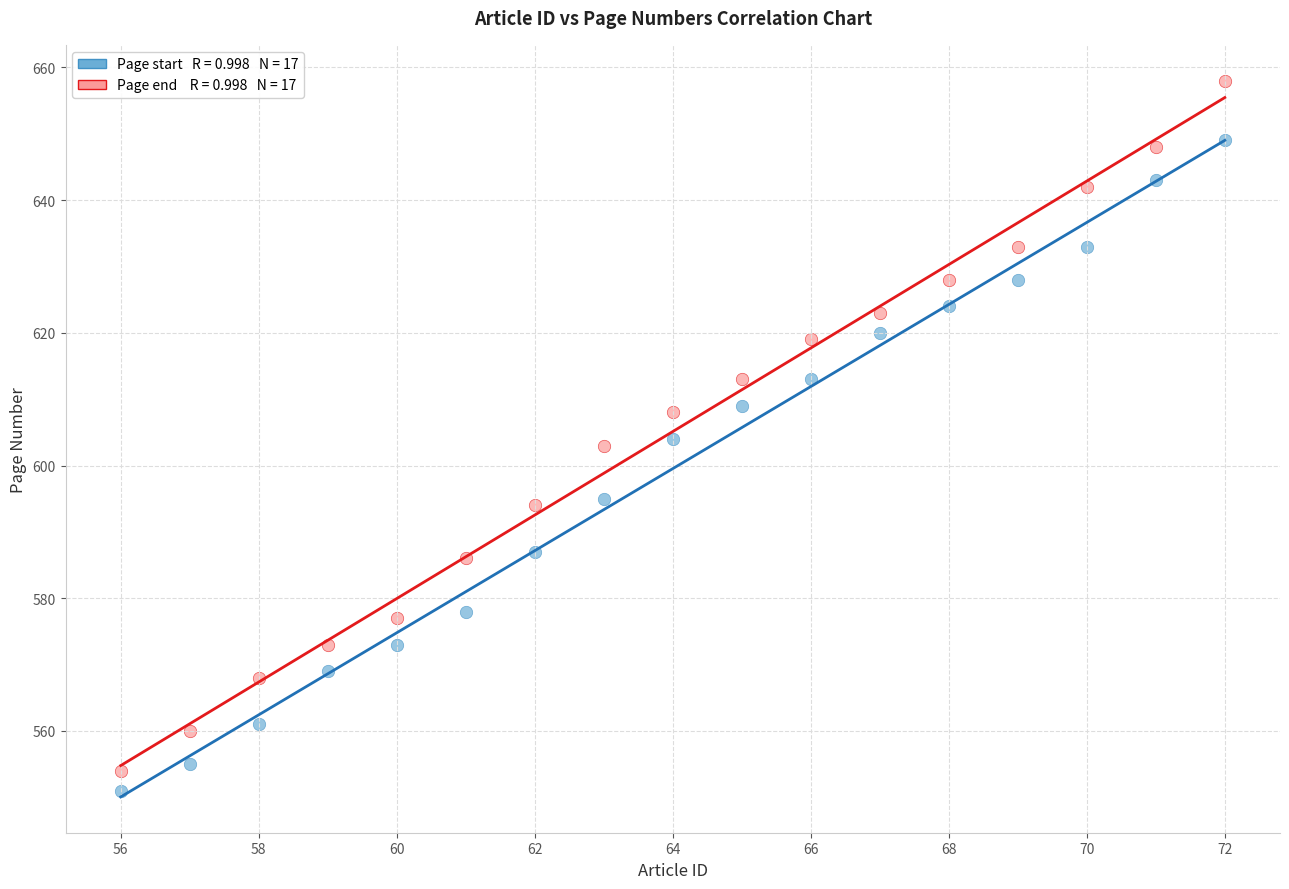

Across all data points, what is the range of Y values (max minus min)?

107